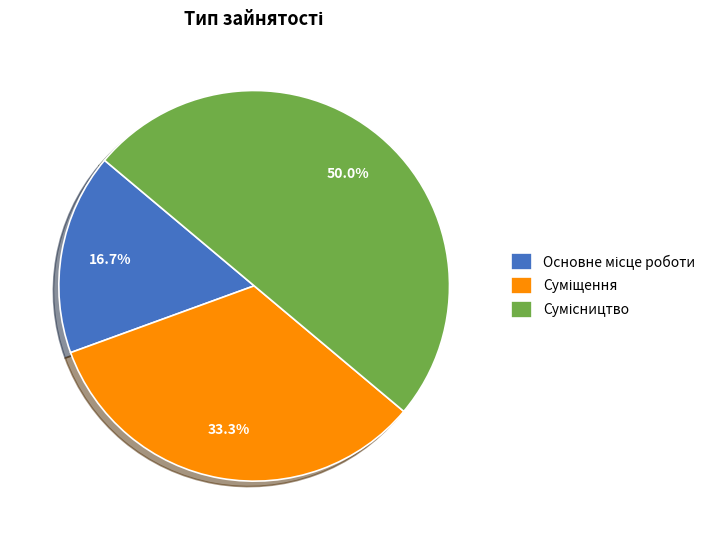

Approximately how many times larger is the value at Основне місце роботи compared to Суміщення?

0.5